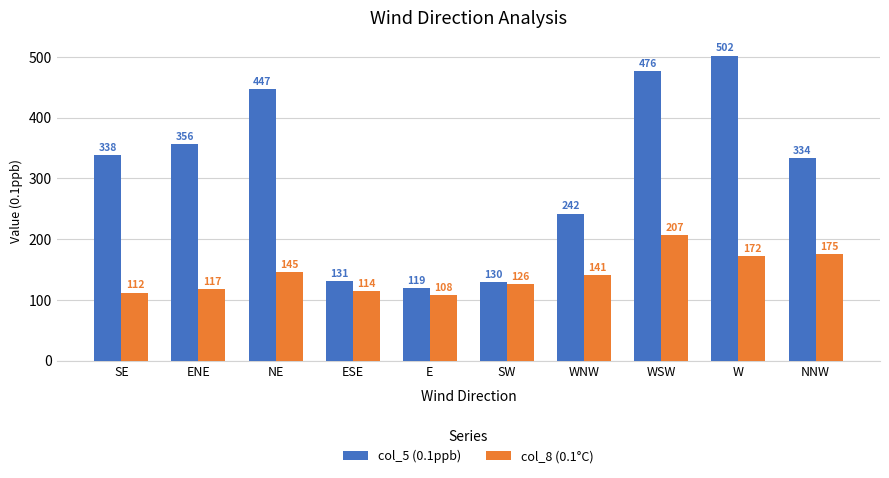

True or false: col_8 (0.1°C) has a value of 155 at ENE.

False